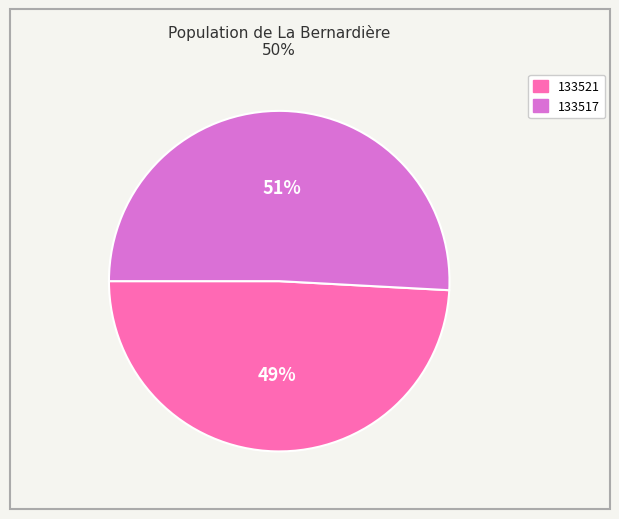

How many segments does this pie chart have?

2